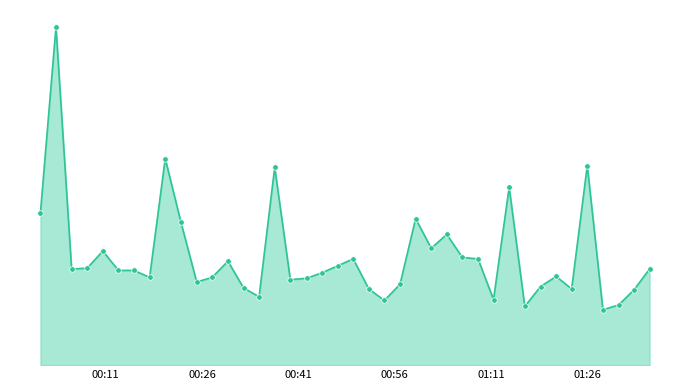

What is the greatest value displayed?

7.3